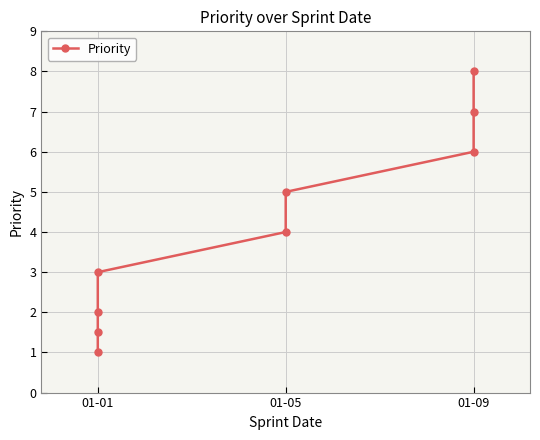

Where is the data nearest to the value 4?

4